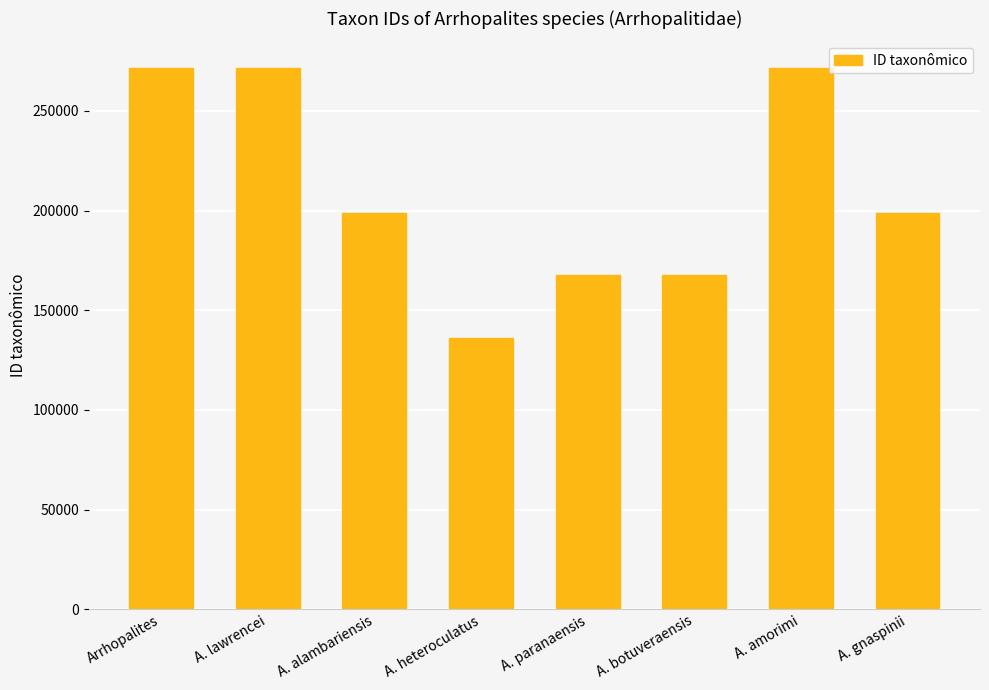

What is the smallest value displayed?

135887